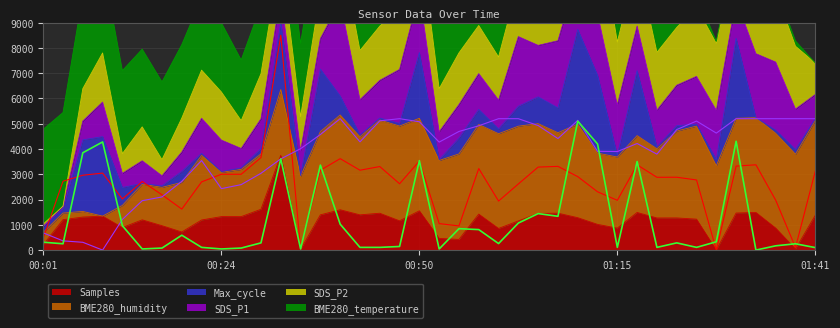

What is the difference between the Samples values at 00:04 and 01:20?

67.9